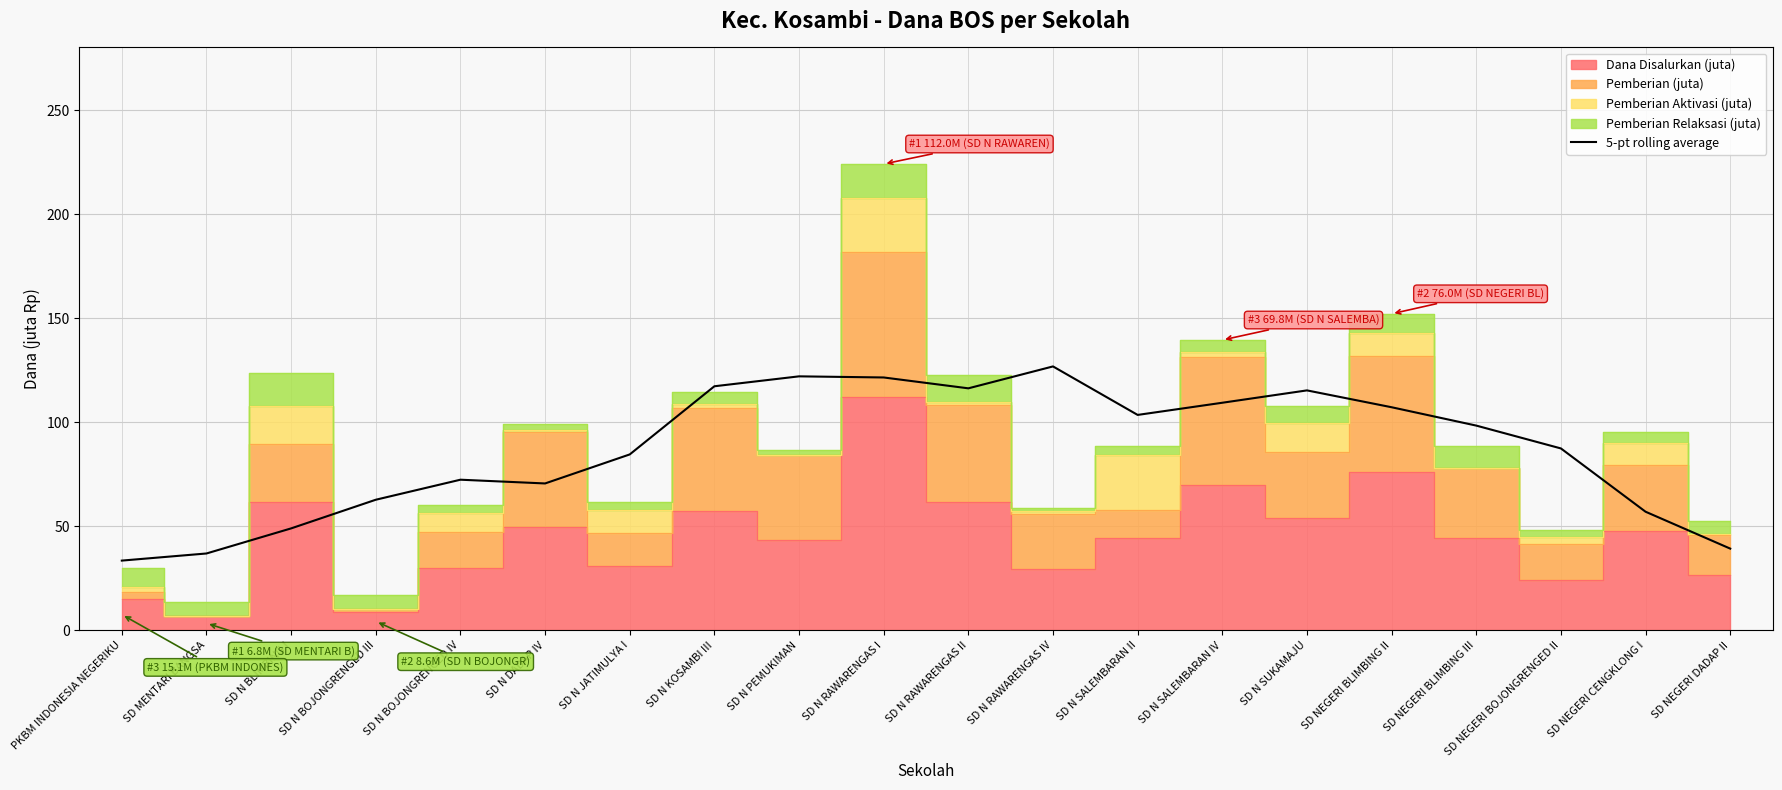

What is the label of the 7th point from the left?

SD N JATIMULYA I